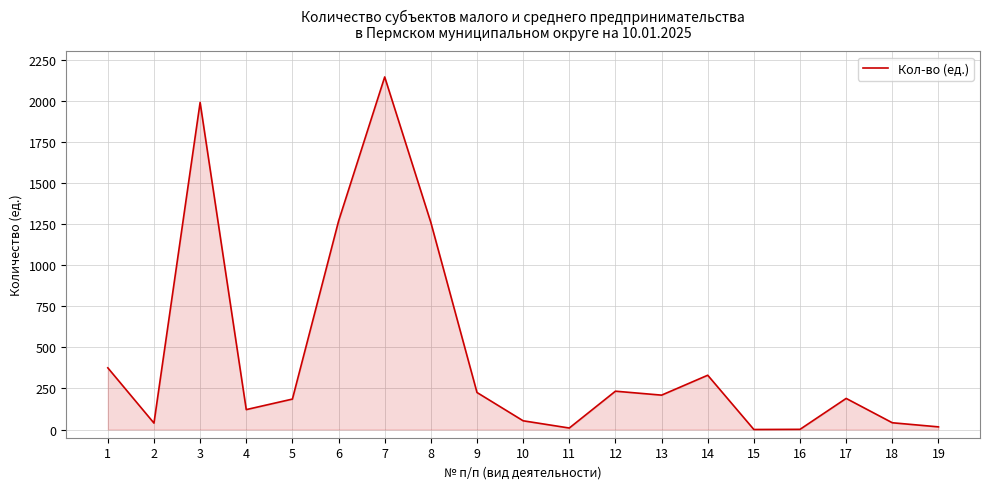

What is the difference between the maximum and minimum values?

2144